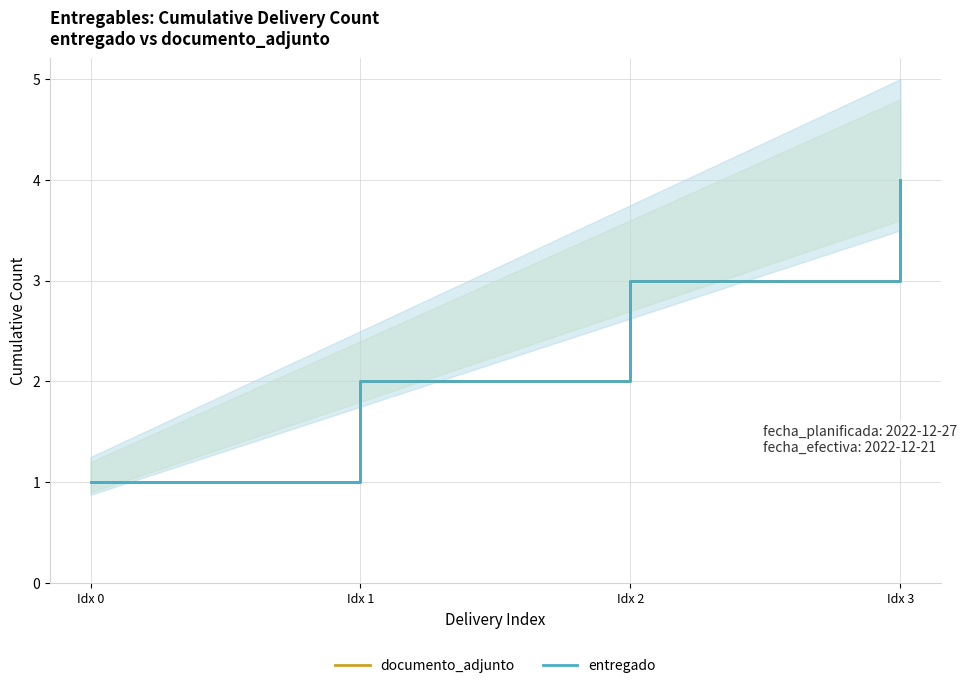

True or false: documento_adjunto and entregado cross at least once.

False